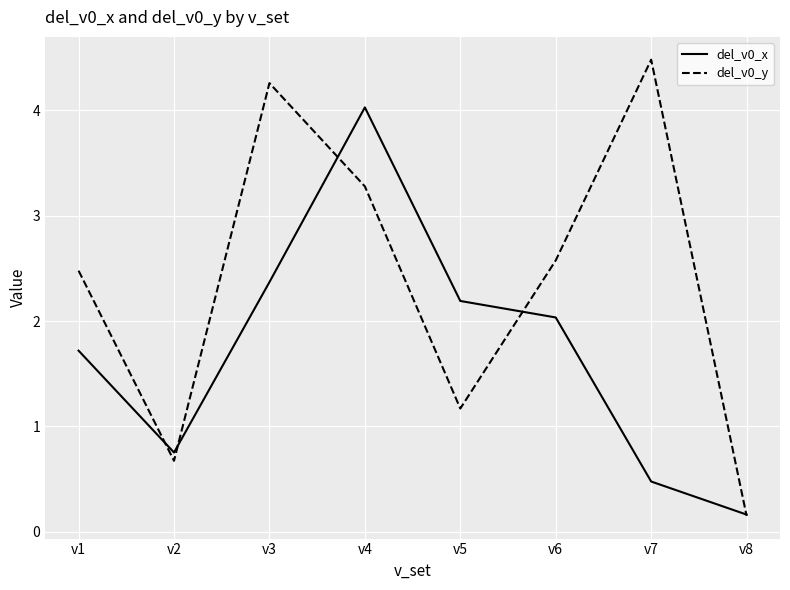

Is the value of del_v0_y at v8 greater than the value of del_v0_x at v1?

No